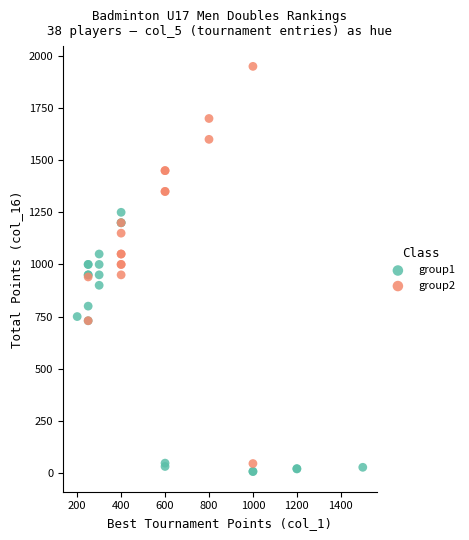

Which series contains the highest Y value?

group2